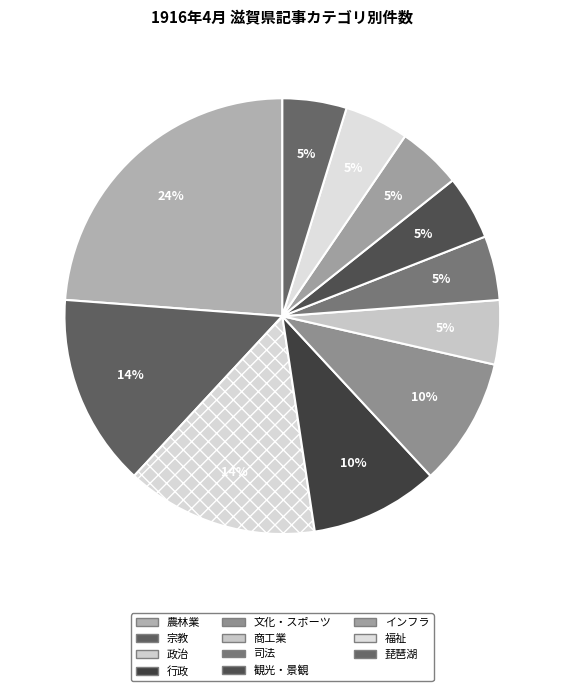

Which slice is the largest?

農林業